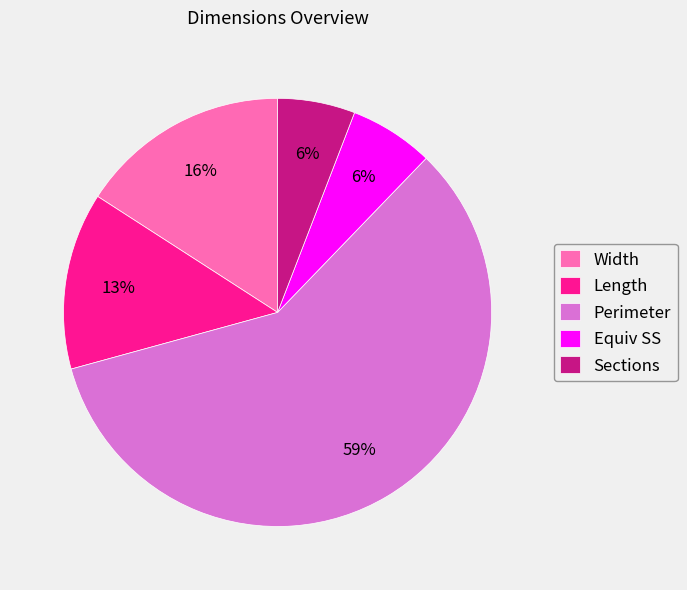

Which slice represents more than half of the pie?

Perimeter